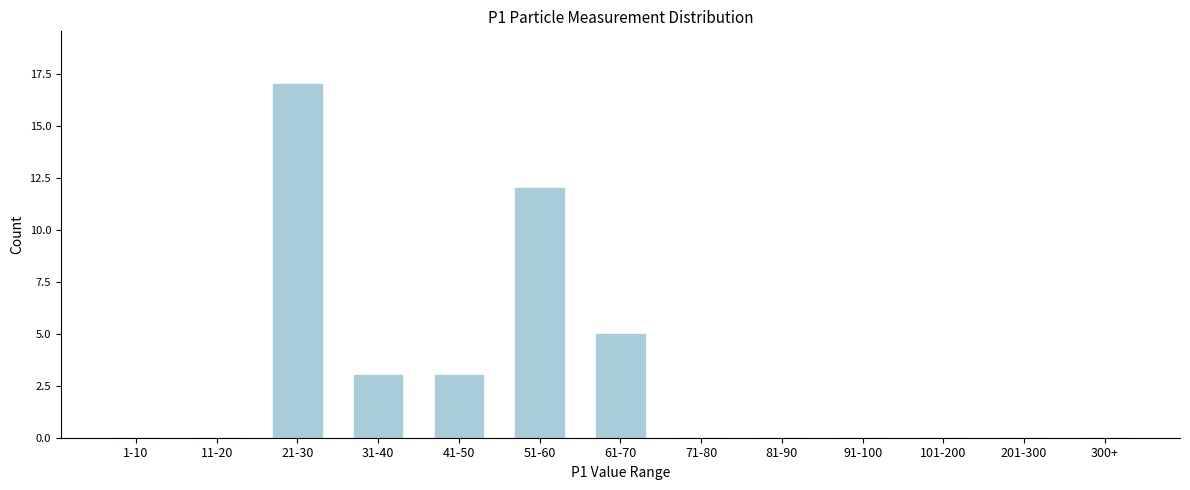

Reading left to right, list all the values displayed in this chart.

1-10=0	11-20=0	21-30=17	31-40=3	41-50=3	51-60=12	61-70=5	71-80=0	81-90=0	91-100=0	101-200=0	201-300=0	300+=0